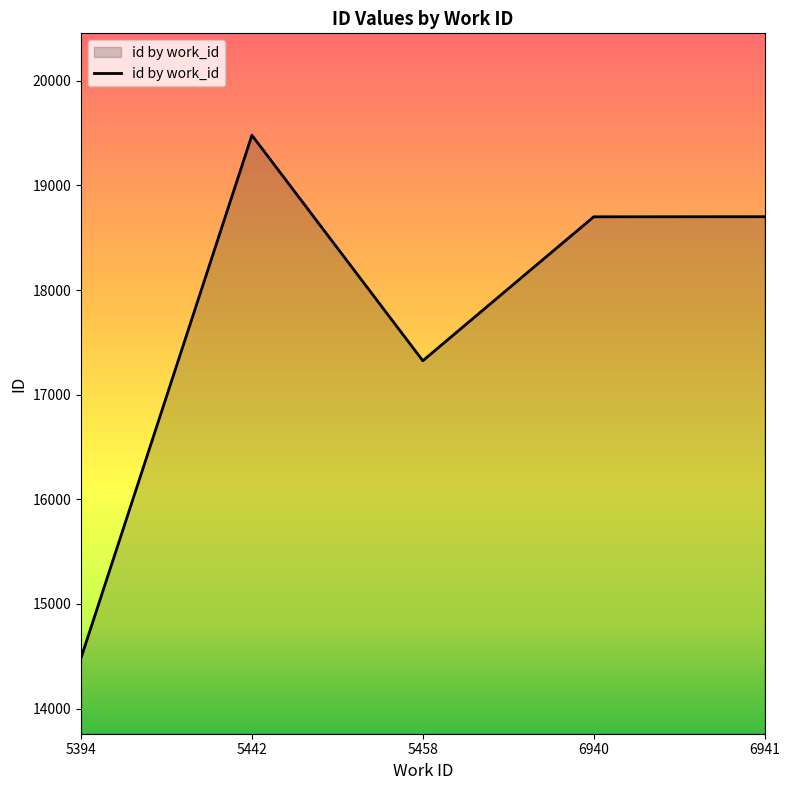

What is the average value?

17737.8